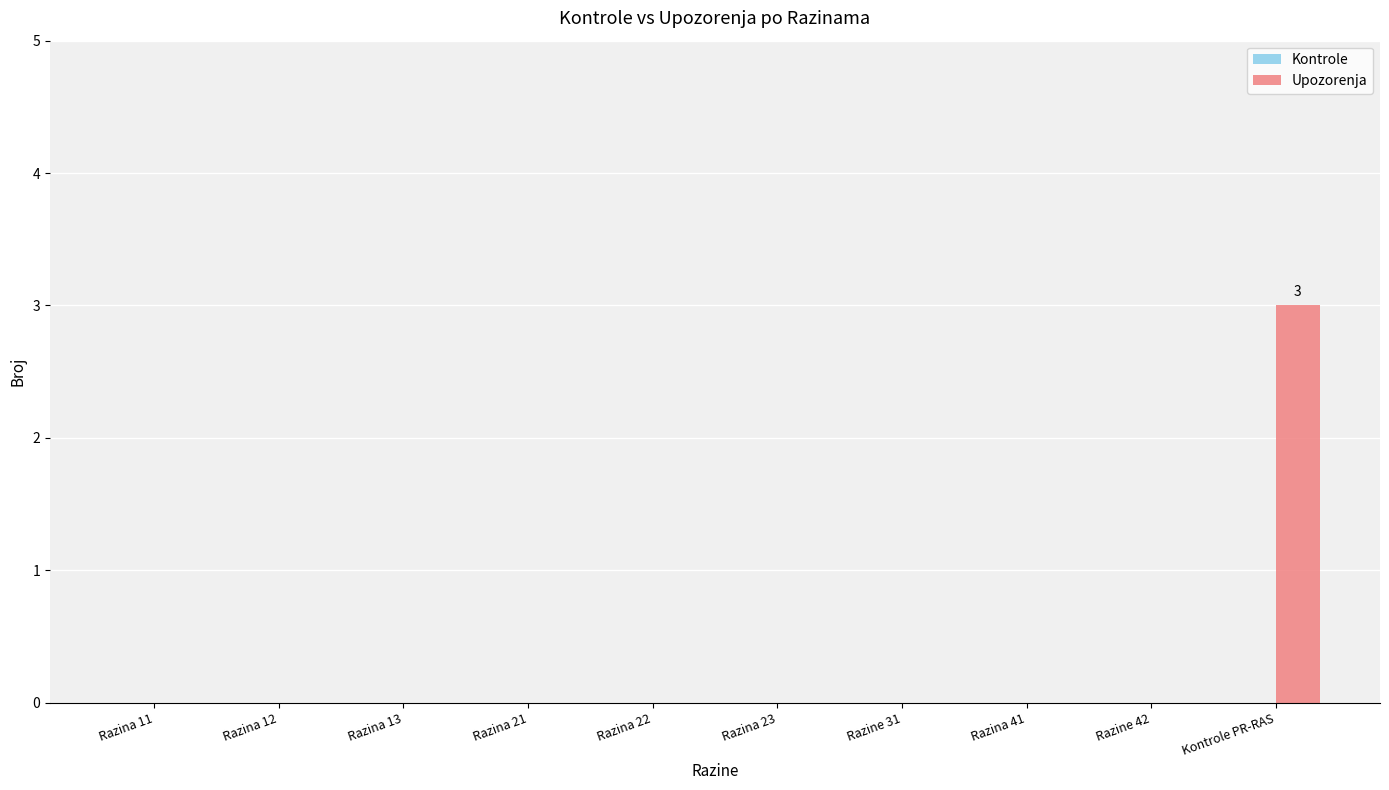

How many distinct data groups are displayed?

1